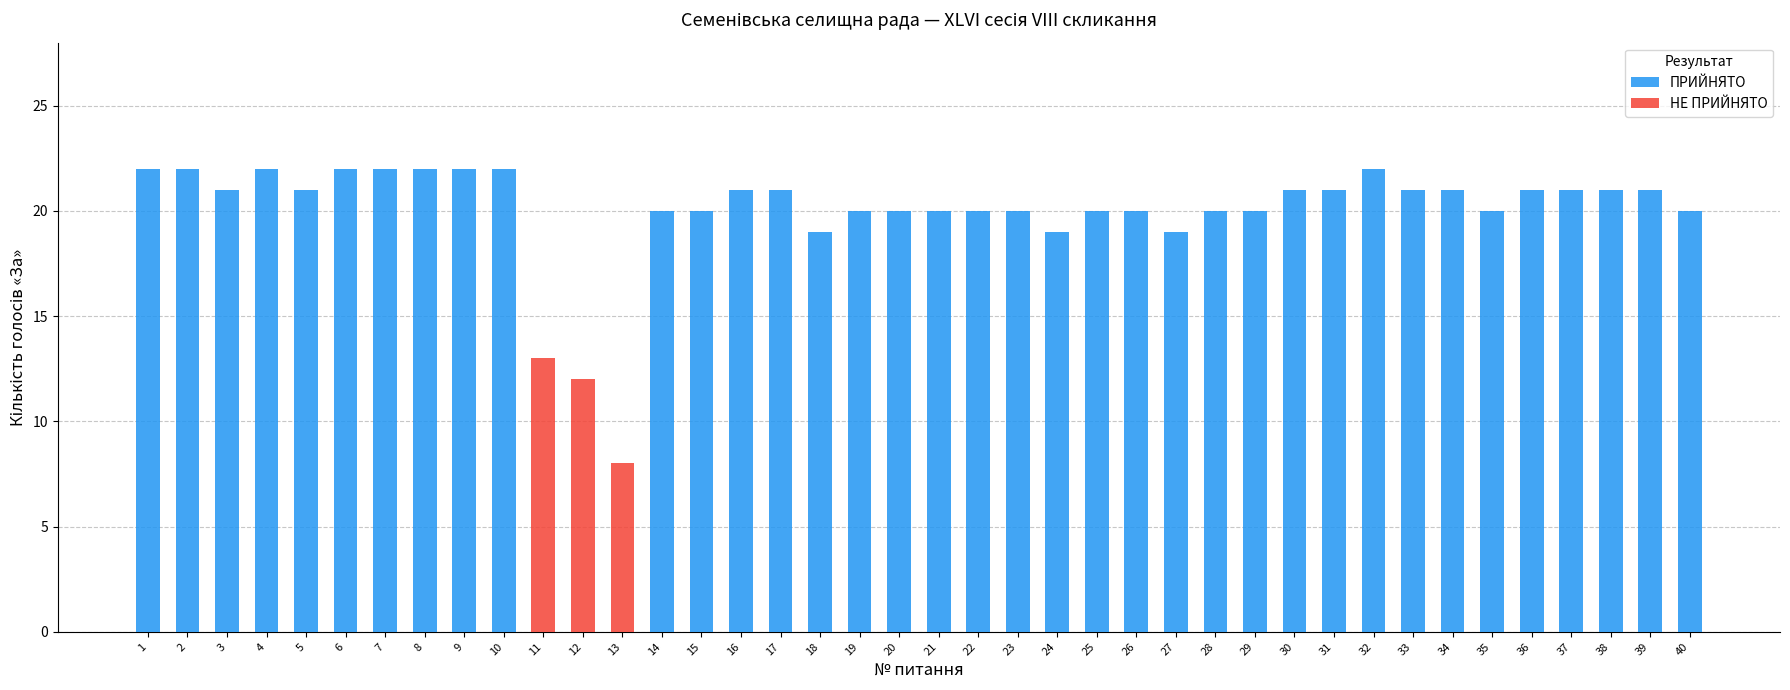

Is it true that За equals 21 at 38?

True